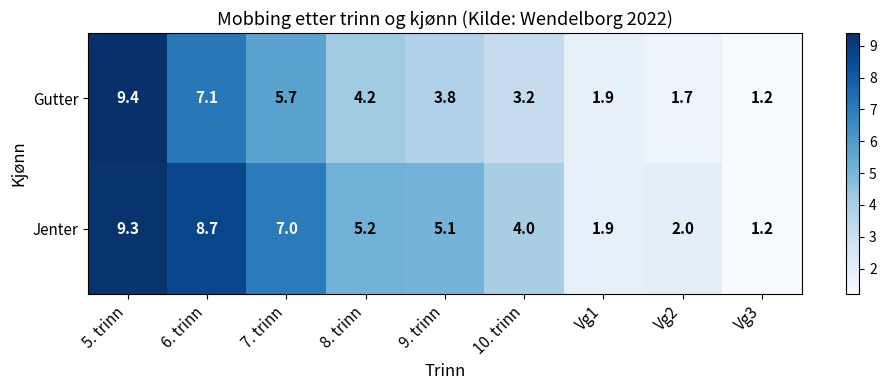

What is the average value of the Gutter series?

4.2